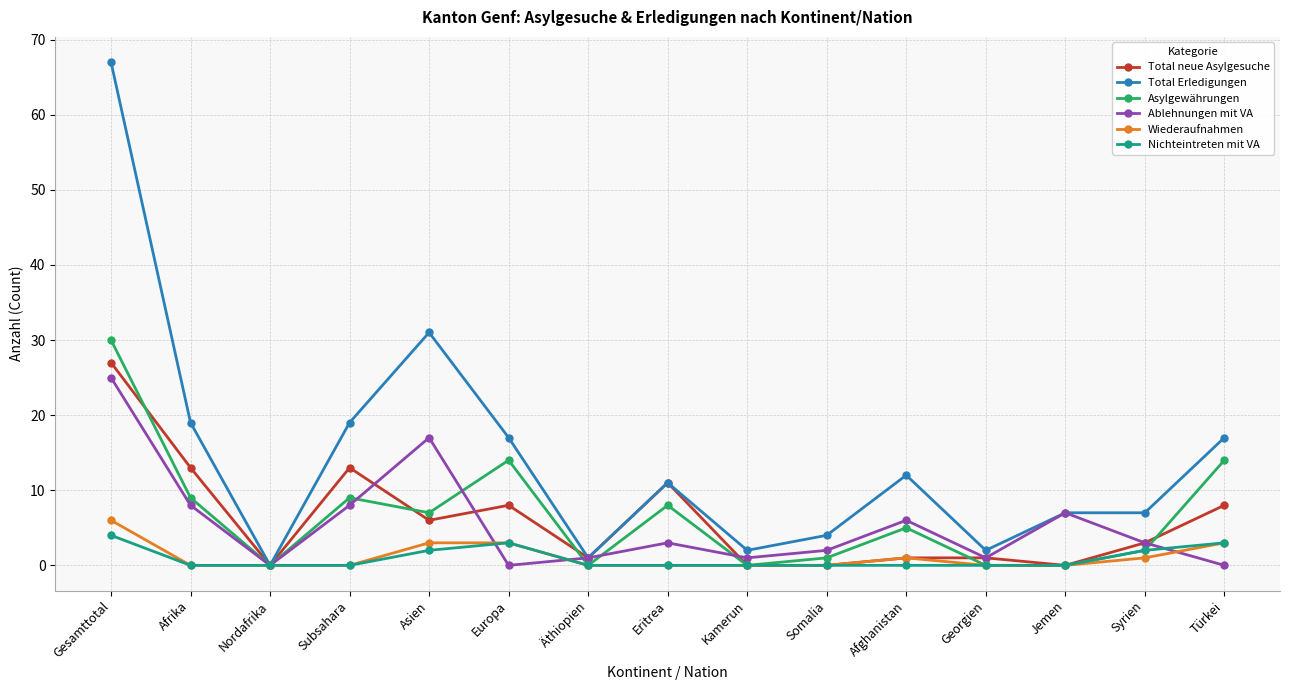

At how many categories does at least one series exceed 59?

1